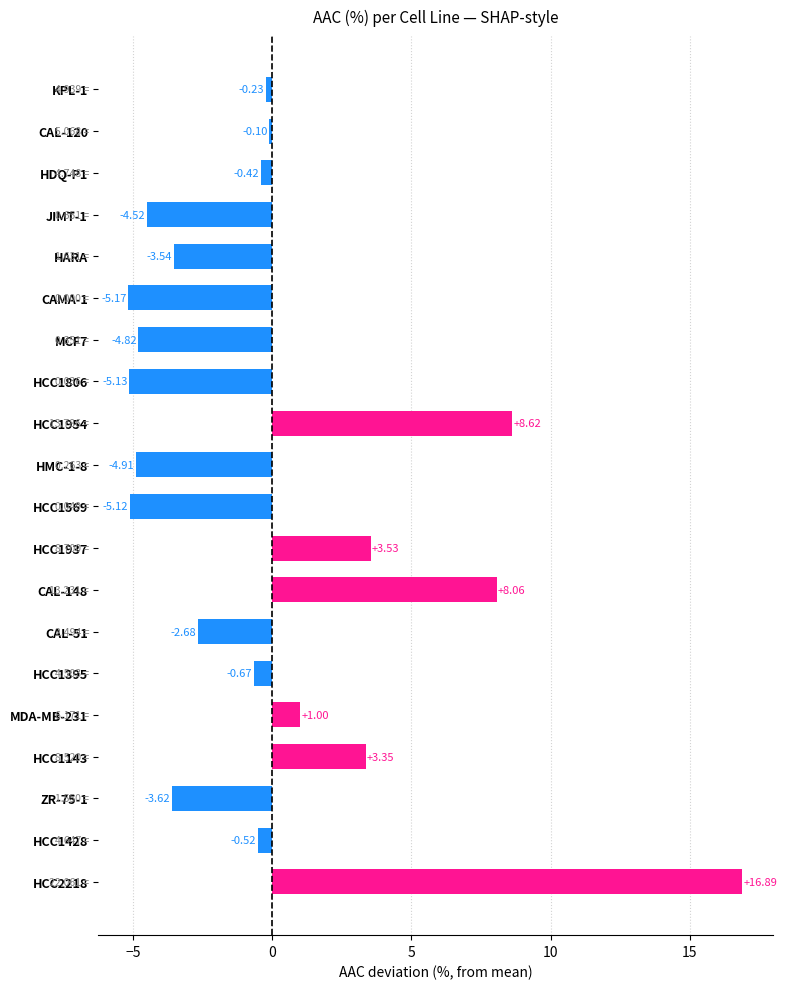

What is the change in value from CAL-120 to CAL-51?

-2.6